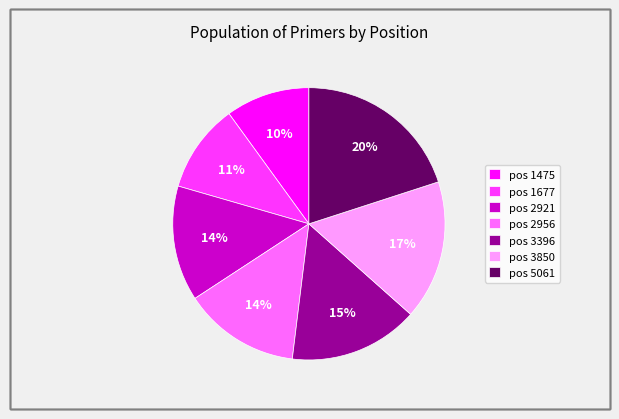

Combined, do pos 1475 and pos 1677 account for over 50%?

No